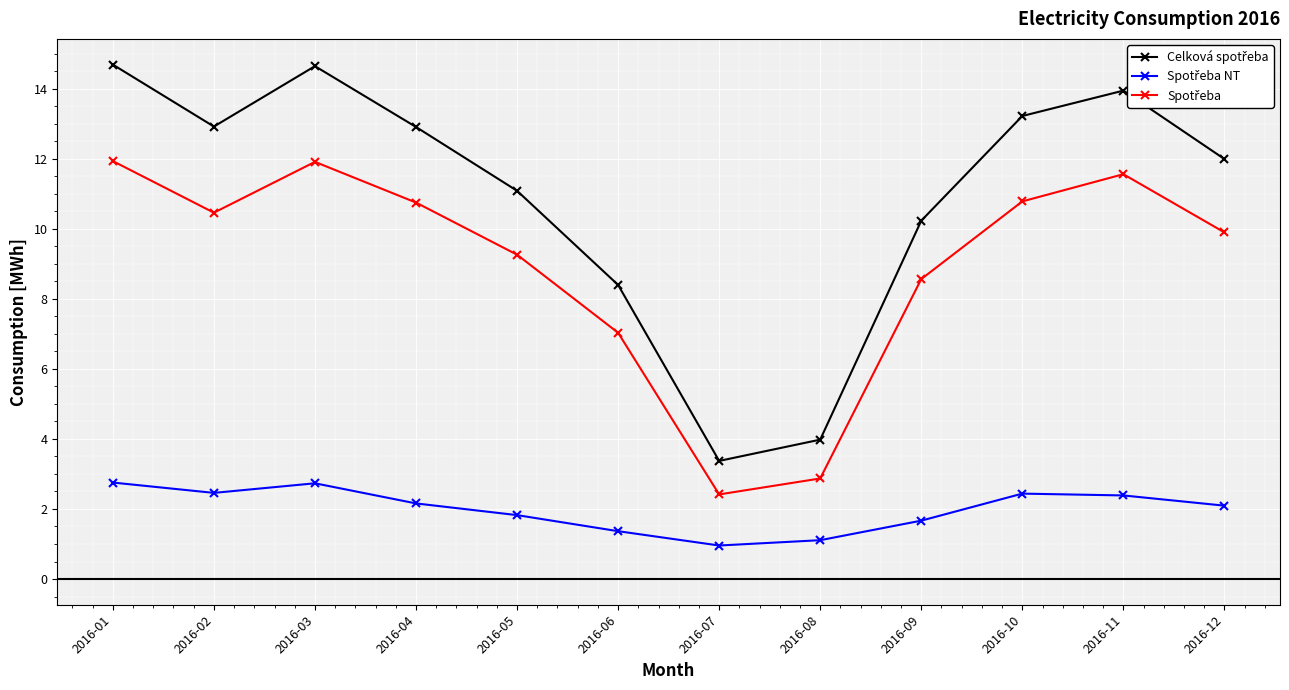

How many distinct data groups are displayed?

3